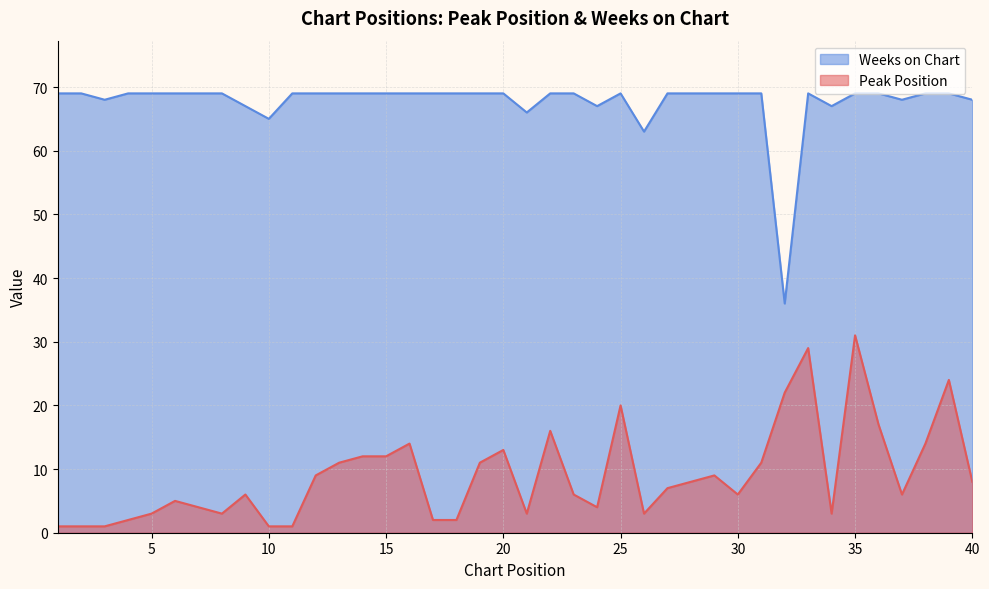

Which series has the largest range (max minus min)?

Weeks on Chart